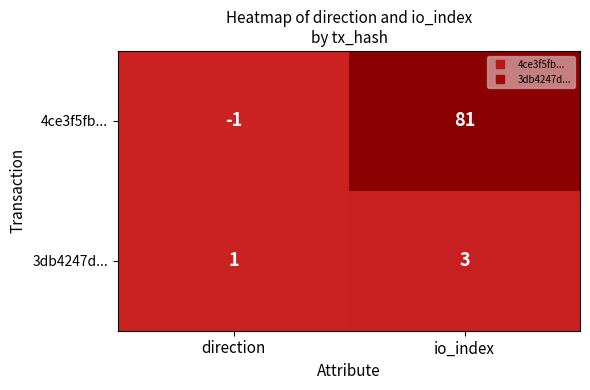

Rank the series at io_index from highest to lowest value.

4ce3f5fb..., 3db4247d...